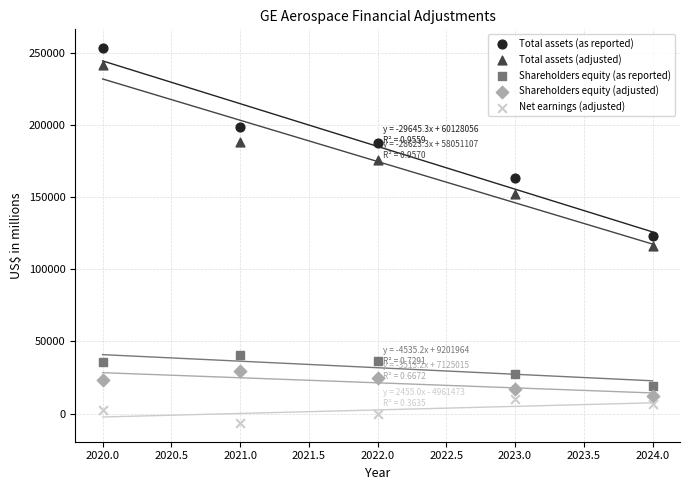

Which series reaches the minimum Y coordinate?

Net earnings (adjusted)